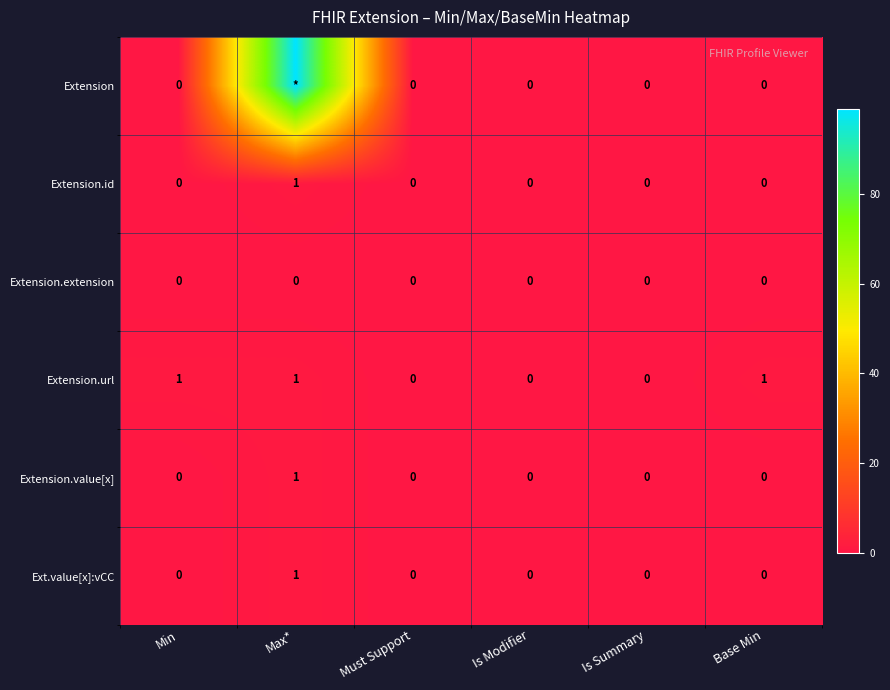

The value of Extension.extension at Max* is 0. True or false?

True